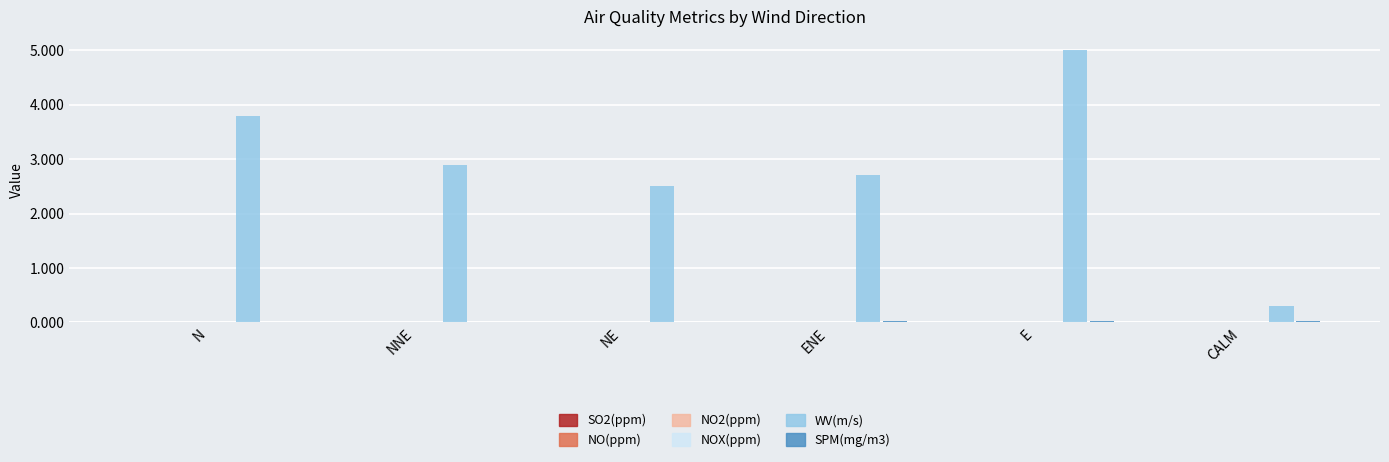

What is the maximum value shown in the chart?

5.0